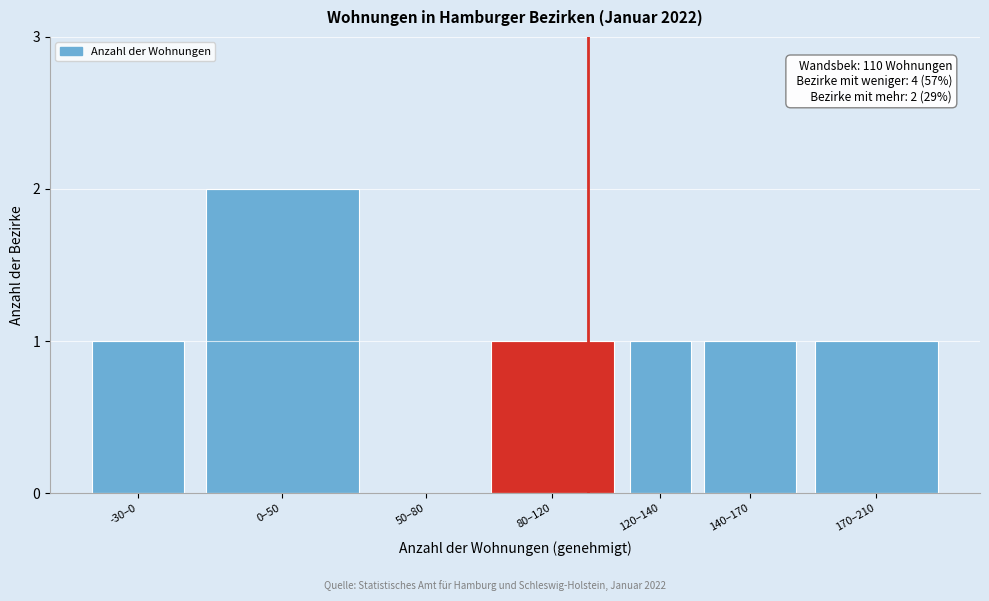

Reading left to right, extract all data points from this chart.

-30–0=1	0–50=2	50–80=0	80–120=1	120–140=1	140–170=1	170–210=1